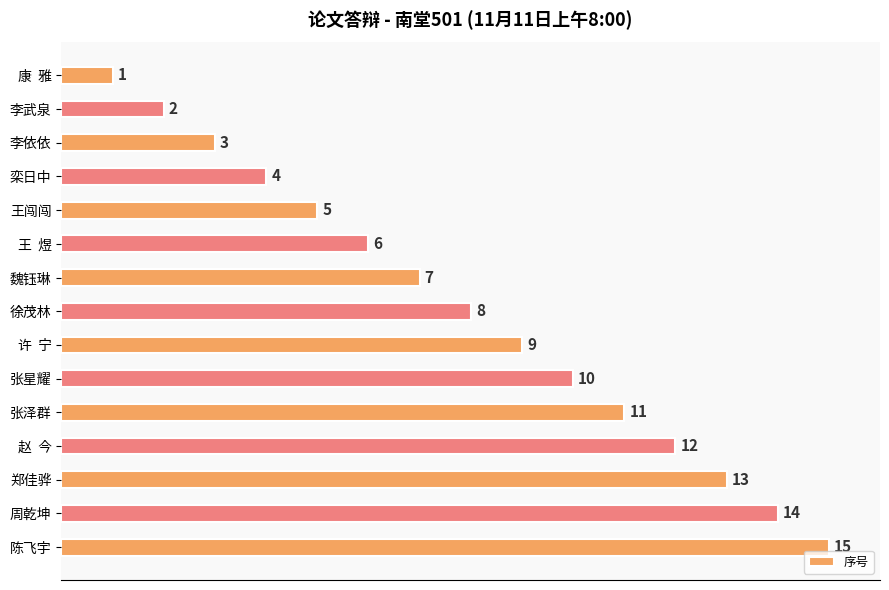

What is the label of the 5th bar from the bottom?

张泽群